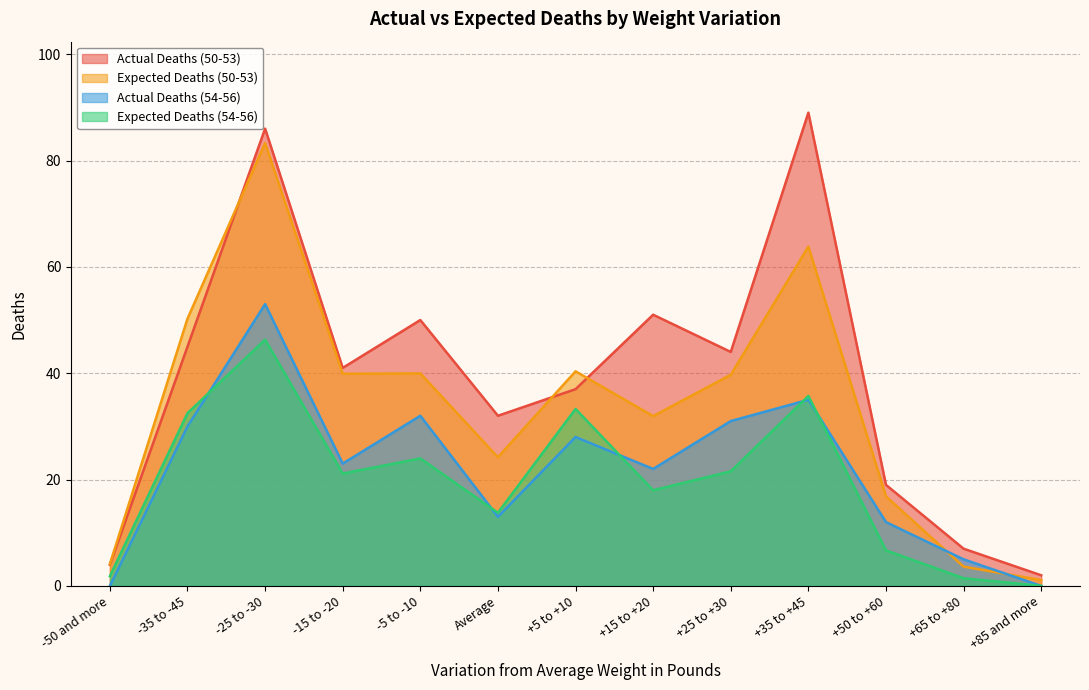

What is the label of the 10th point from the left?

+35 to +45